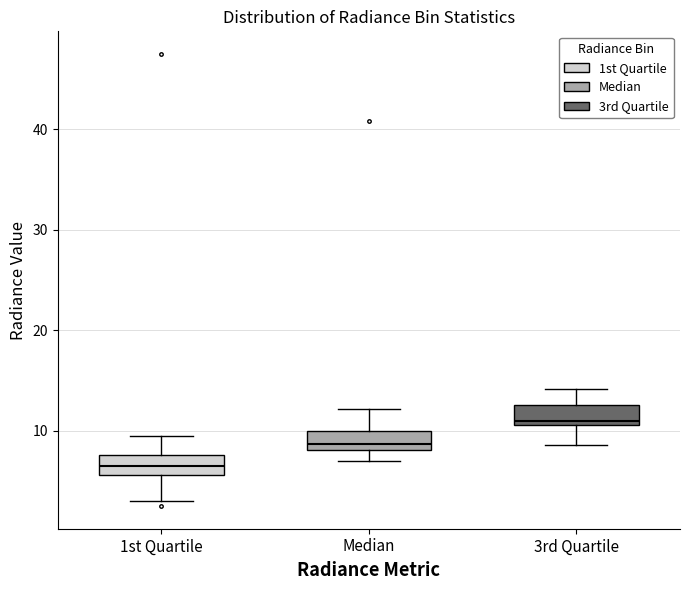

Which box's median line is the lowest?

1st Quartile